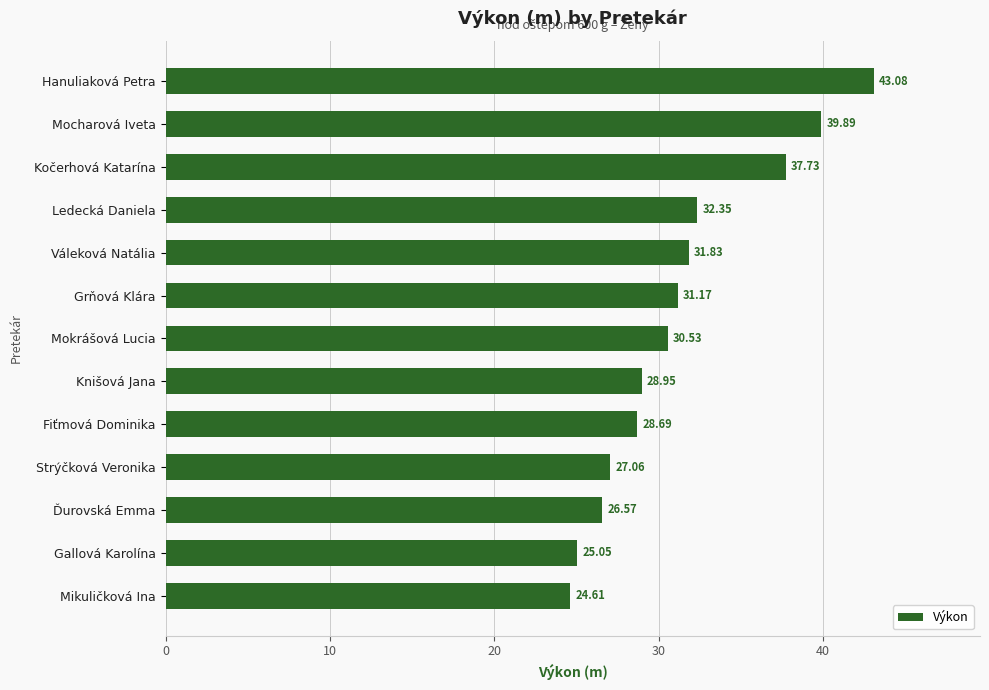

At which label is the value closest to 33?

Ledecká Daniela